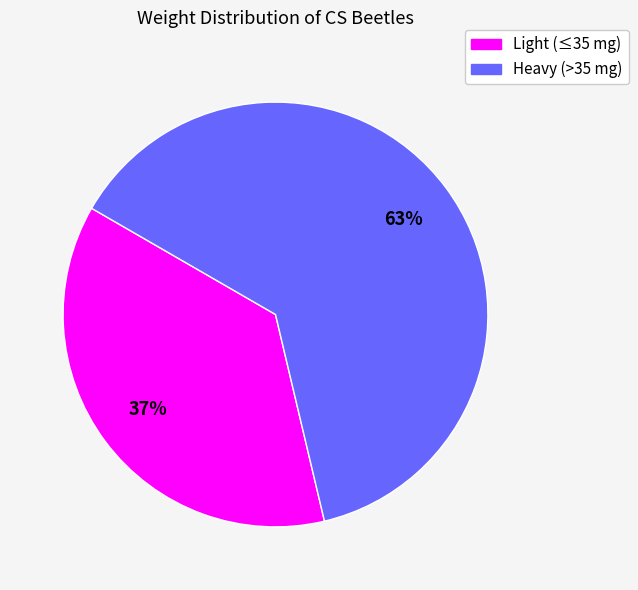

Does any single category account for the majority?

Yes